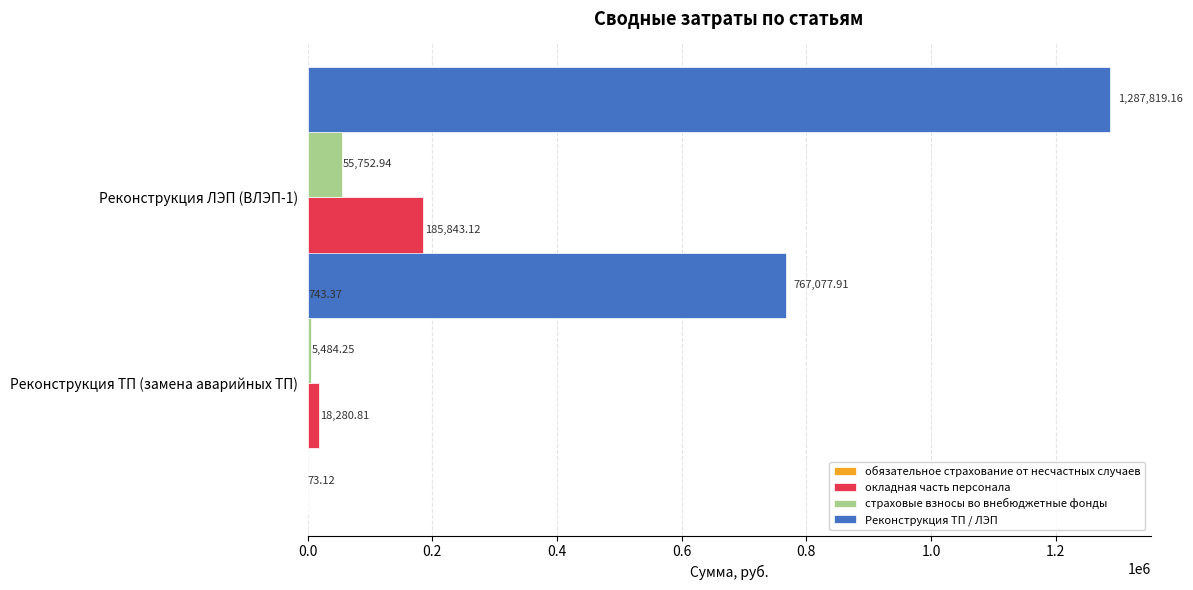

Is it true that Реконструкция ТП / ЛЭП equals 265759.7 at 0.2?

False